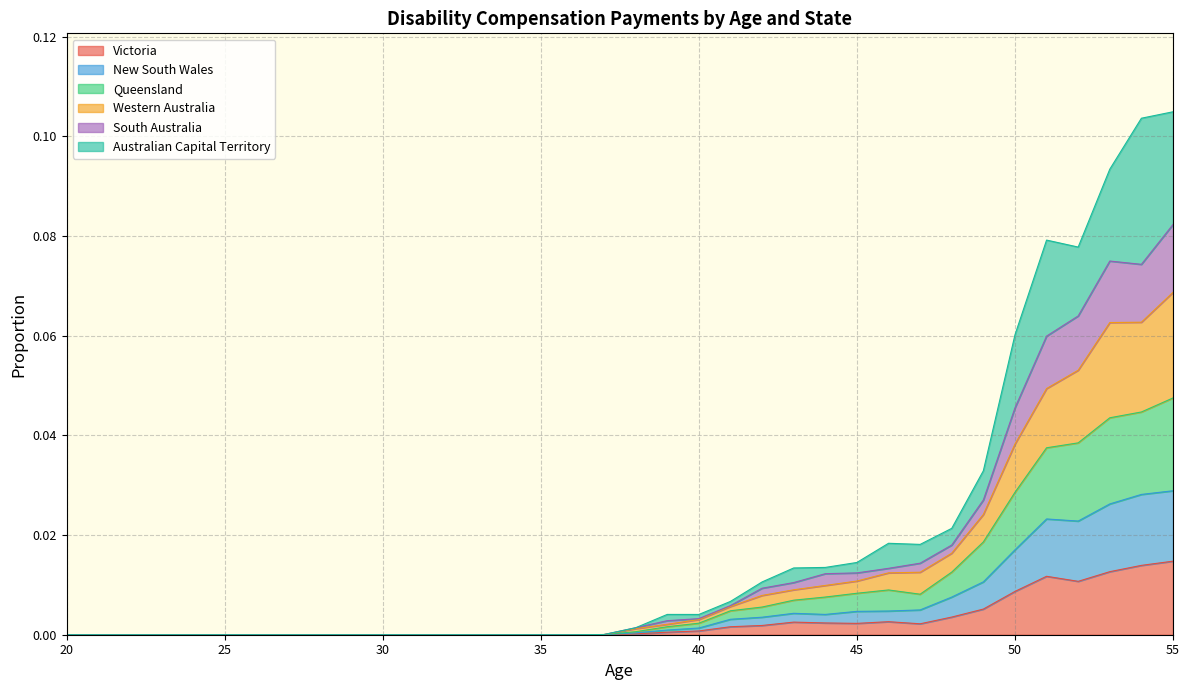

List the labels in order of Queensland value, smallest first.

20, 21, 22, 23, 24, 25, 26, 27, 28, 29, 30, 31, 32, 33, 34, 35, 36, 37, 38, 39, 40, 41, 42, 43, 44, 47, 45, 46, 48, 49, 50, 51, 52, 53, 54, 55